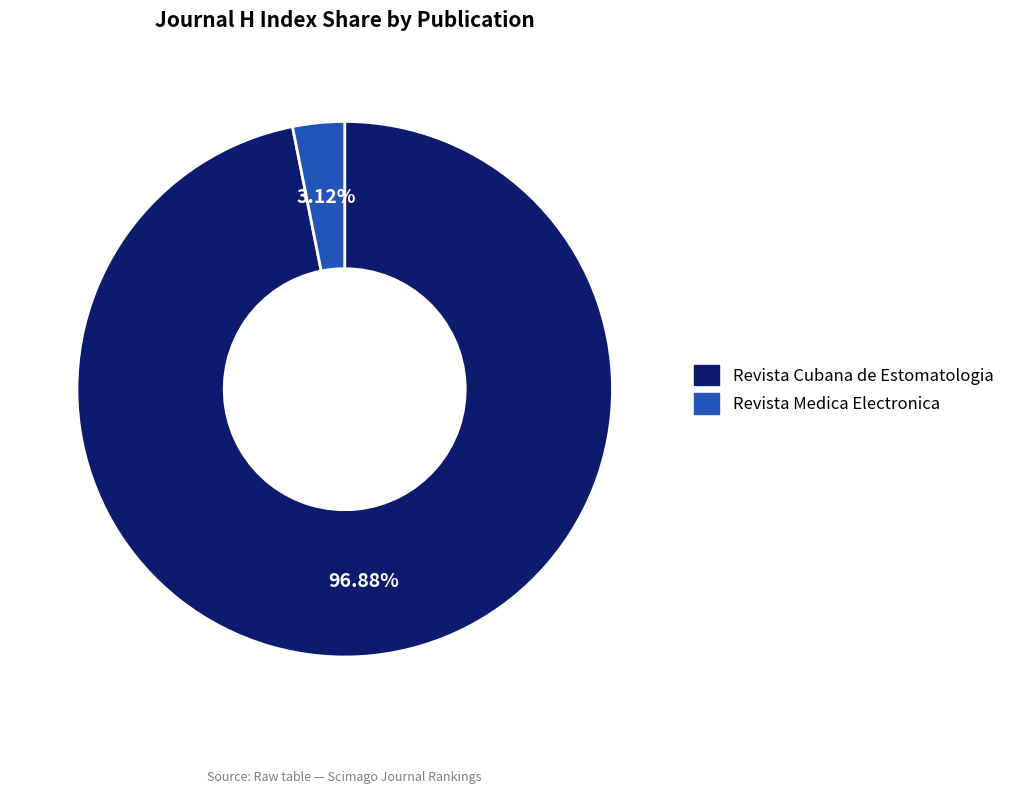

Which category accounts for the majority?

Revista Cubana de Estomatologia